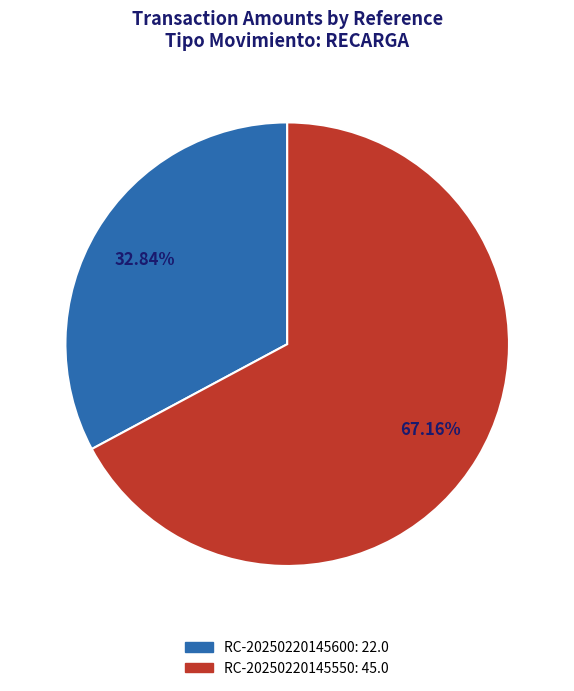

True or false: RC-20250220145600 accounts for 33% of the total.

True